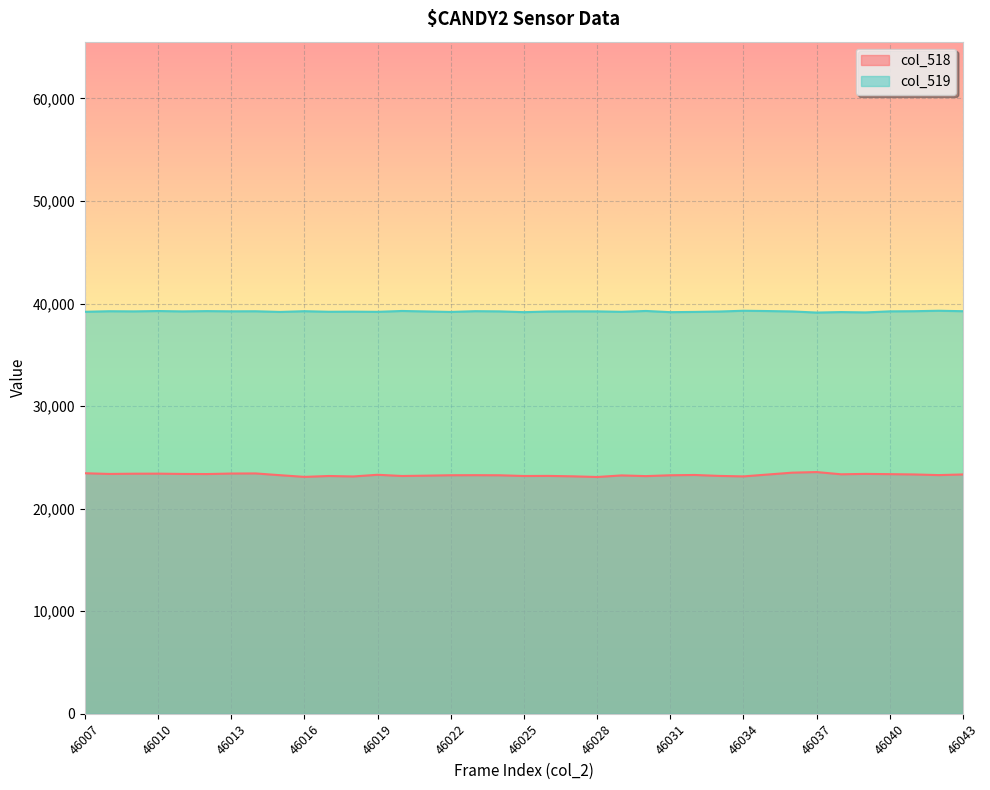

Does the chart display data point markers on the line(s)?

No